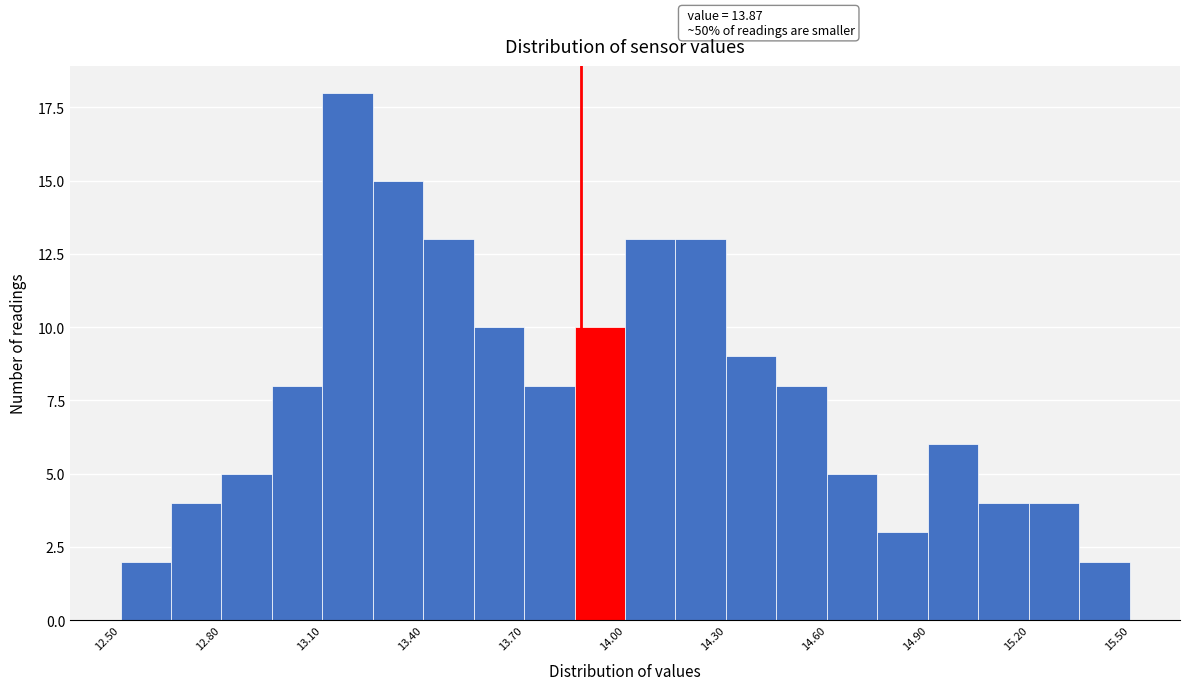

Around what value on the x-axis is the tallest bar? Give the approximate position of its centre, as read against the axis.

13.20